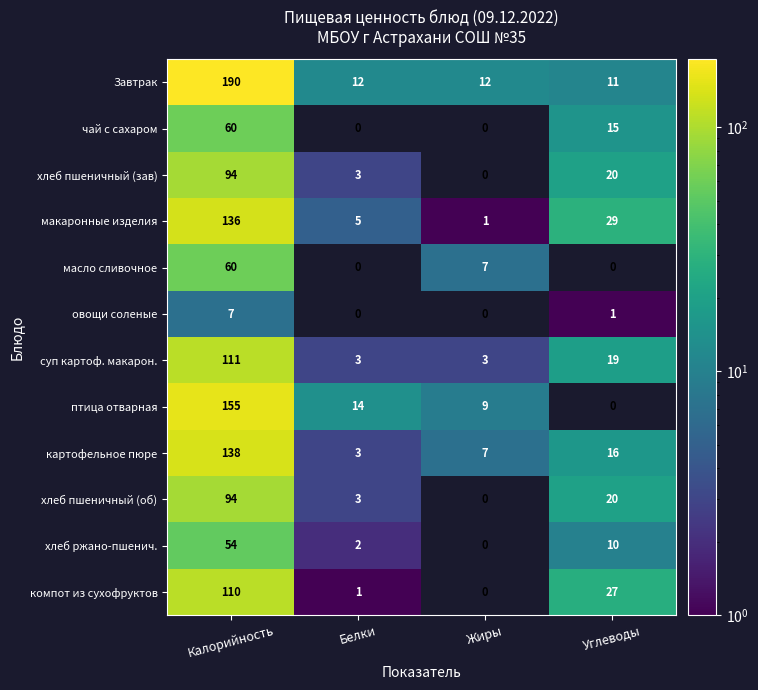

What is the sum of the чай с сахаром values at Углеводы and Калорийность?

75